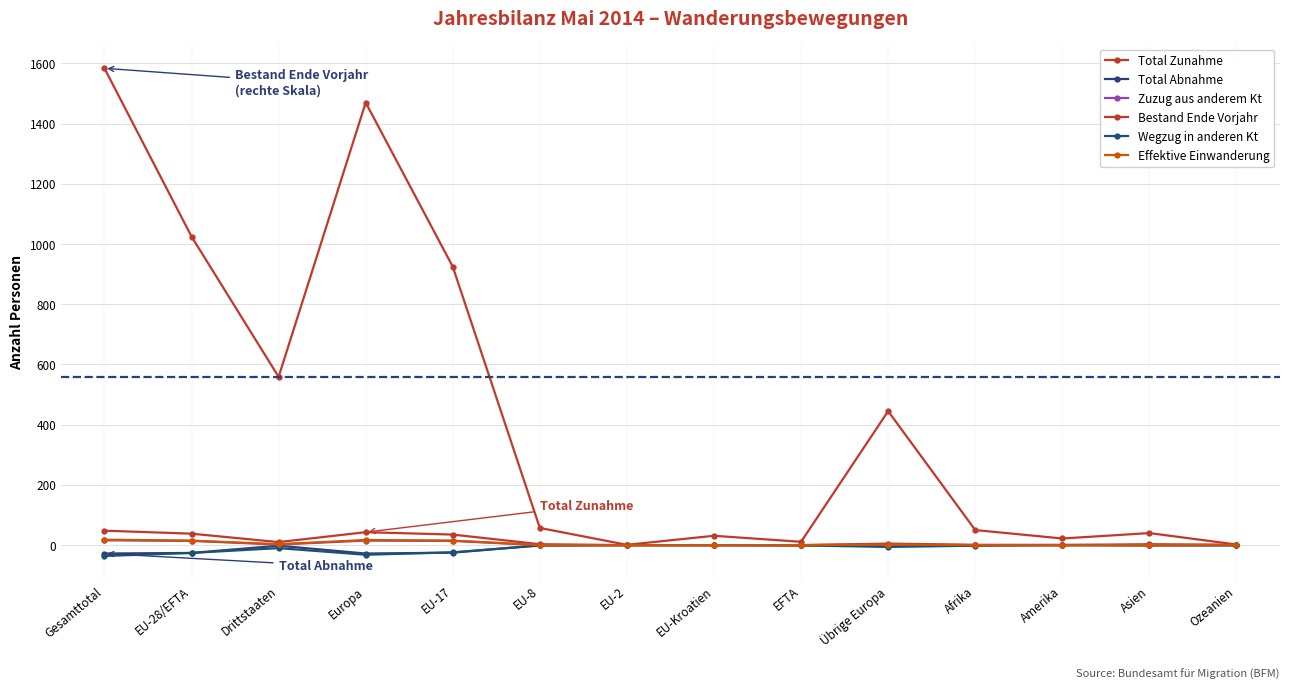

Does the chart display data point markers on the line(s)?

Yes